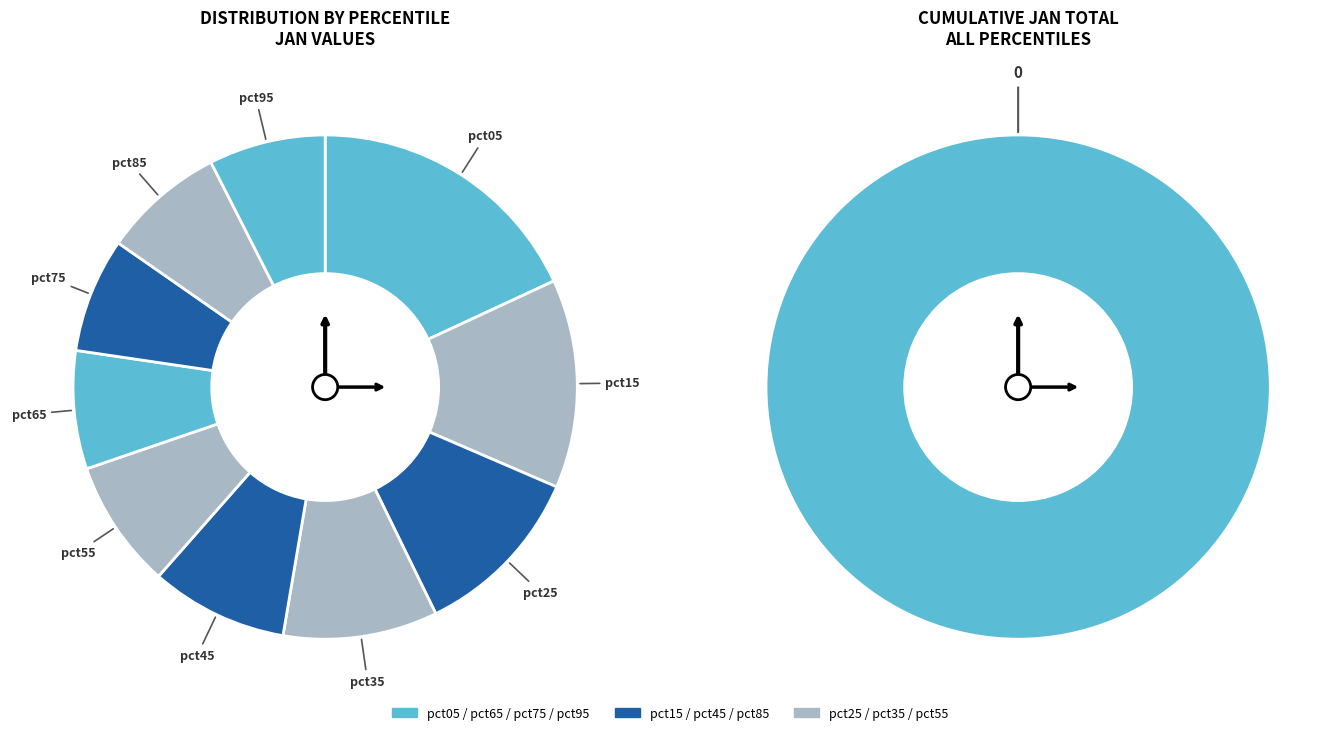

What is the total percentage of pct45 and pct35?

18.7%